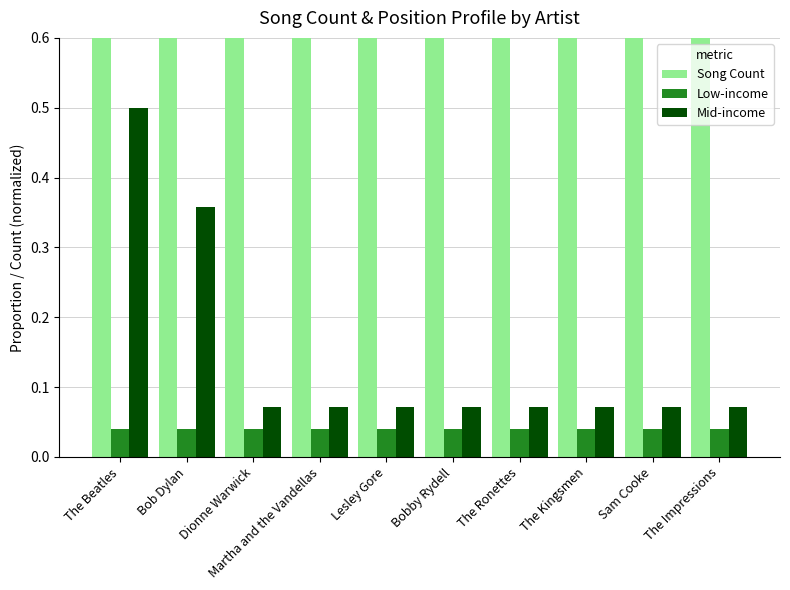

Which series changed the most between Martha and the Vandellas and Sam Cooke?

Song Count